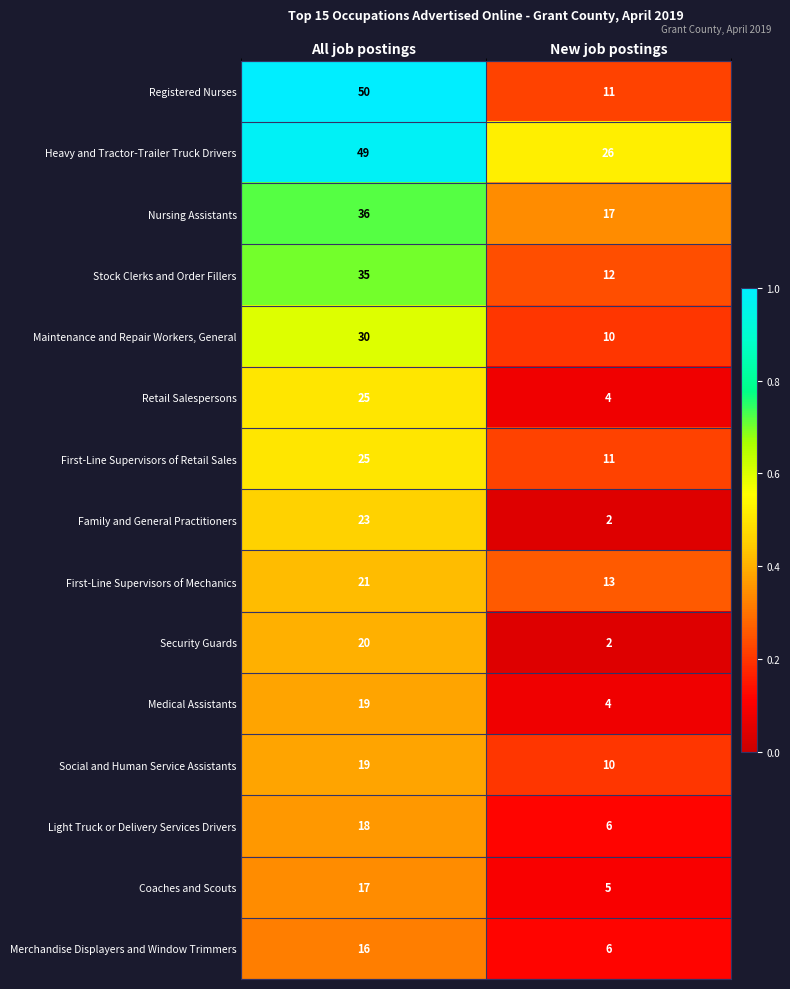

What is the maximum value shown in the chart?

50